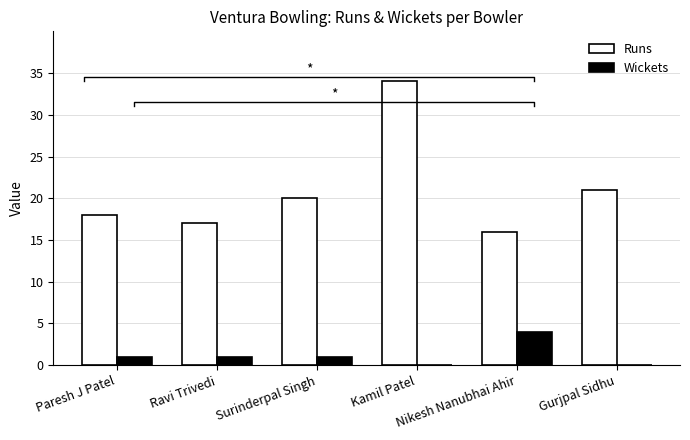

What are all the series names shown in the legend?

Runs, Wickets